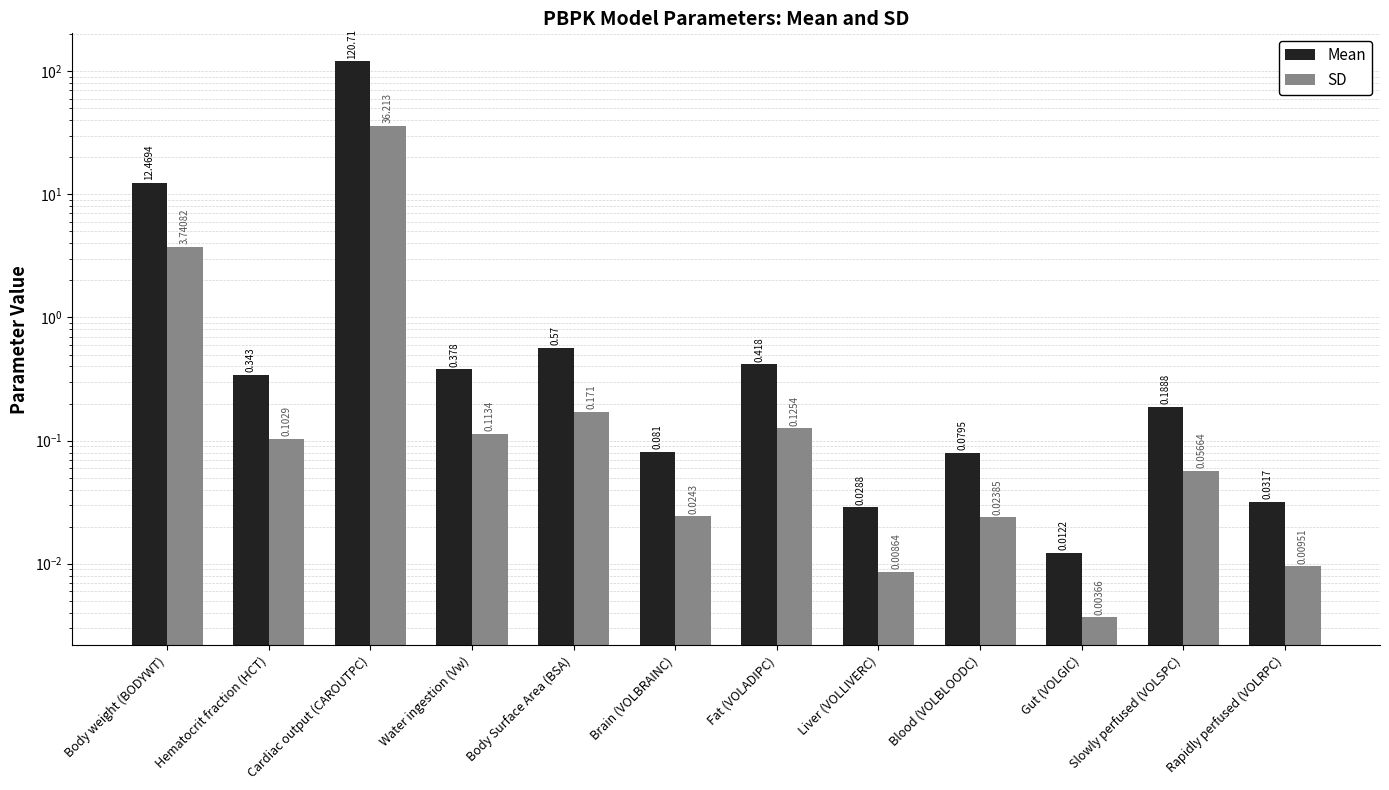

At which category does the chart reach its peak across all series?

Cardiac output (CAROUTPC)